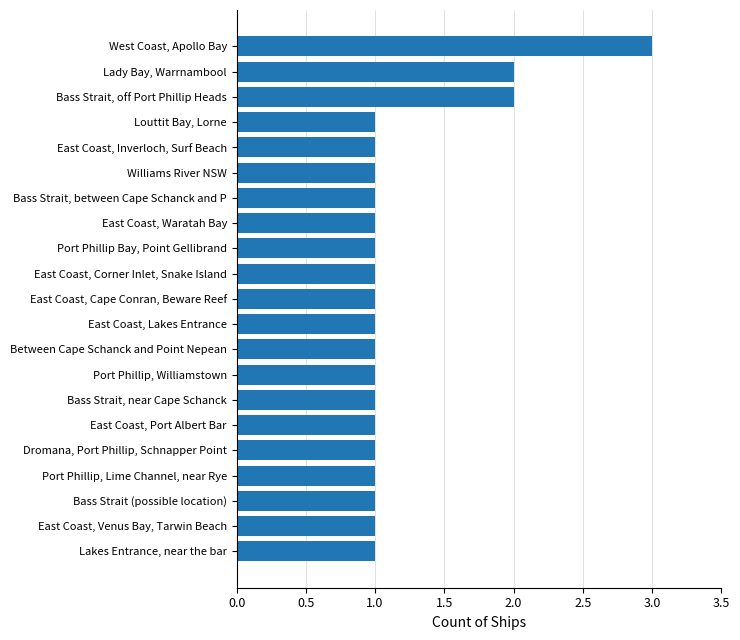

The value at Port Phillip, Lime Channel, near Rye is 1. True or false?

True